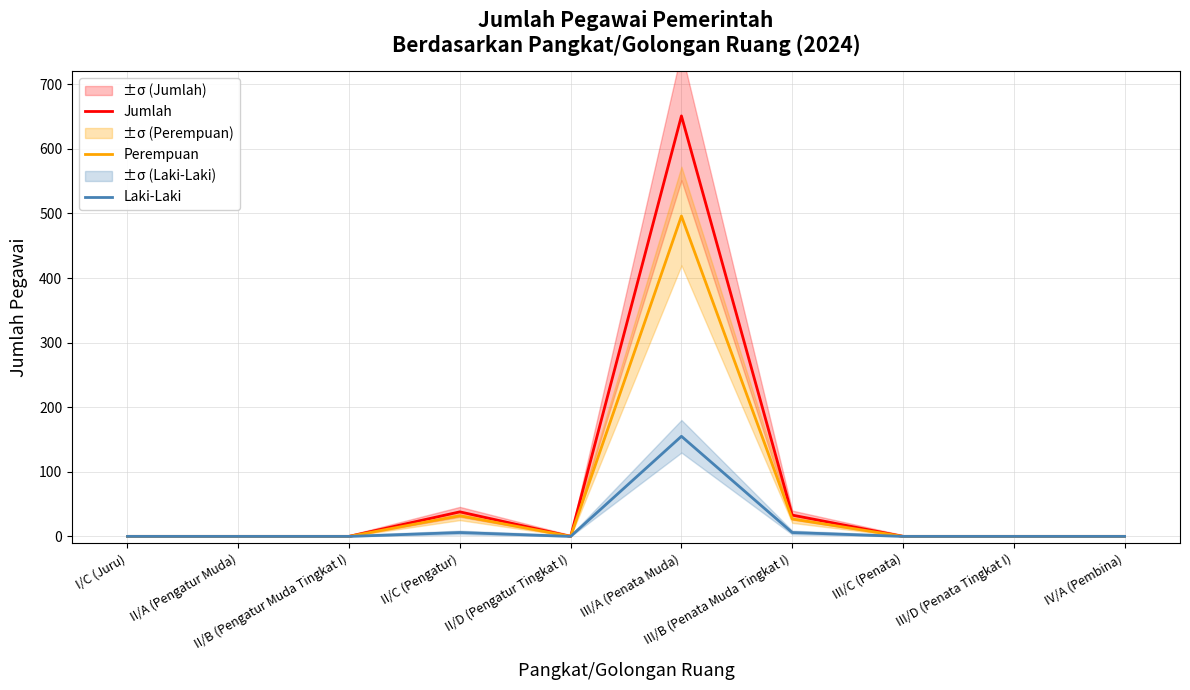

What is the label of the 1st point from the right?

IV/A (Pembina)